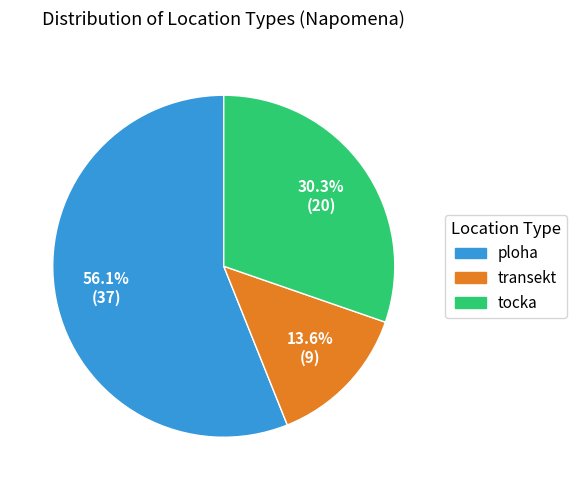

Which category has the smallest portion of the pie?

transekt